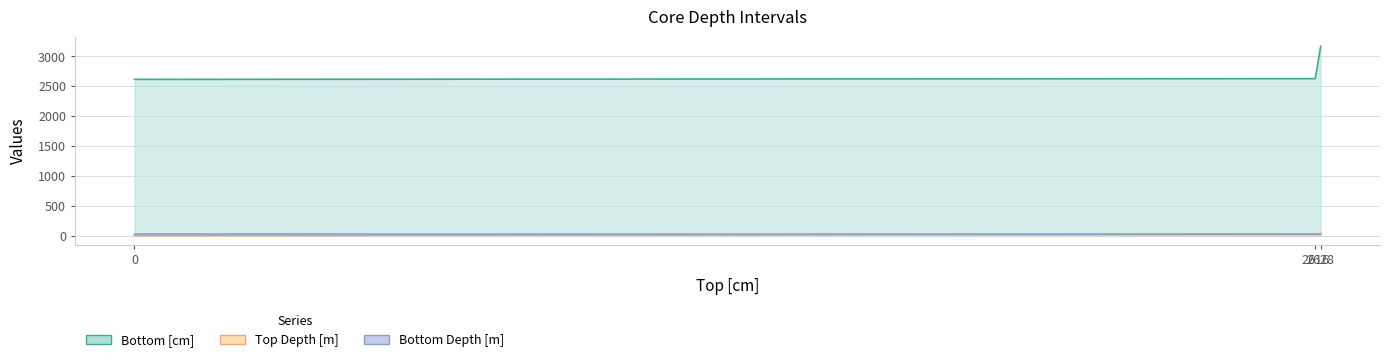

Which series has the largest range (max minus min)?

Bottom [cm]